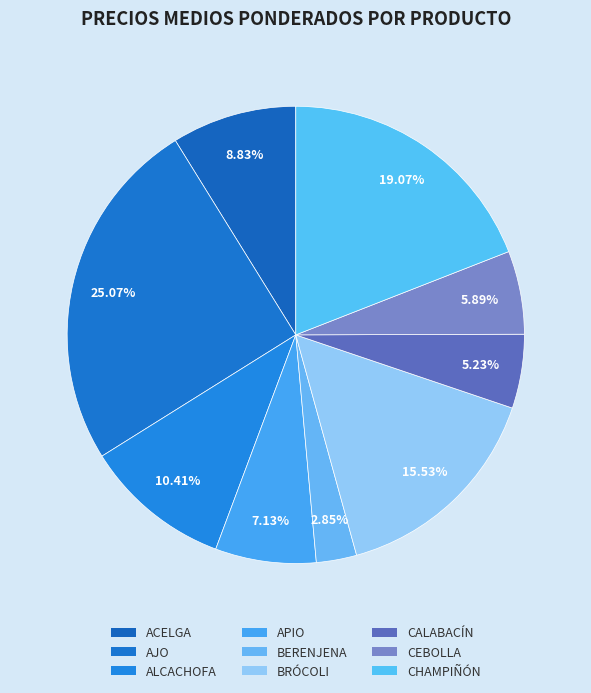

Is there any slice that represents more than half of the pie?

No